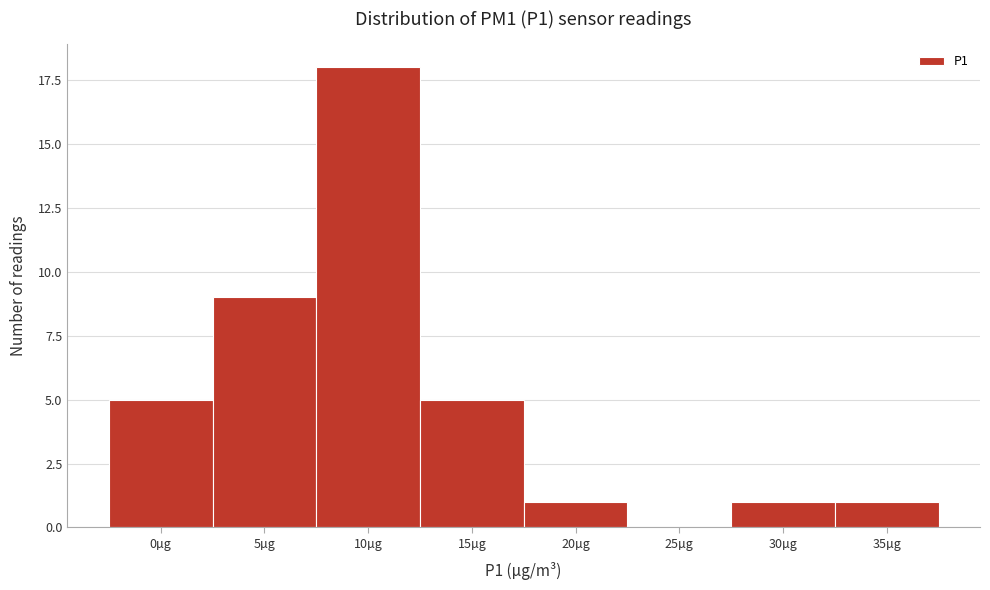

Reading left to right, extract all data points from this chart.

0µg=5	5µg=9	10µg=18	15µg=5	20µg=1	25µg=0	30µg=1	35µg=1